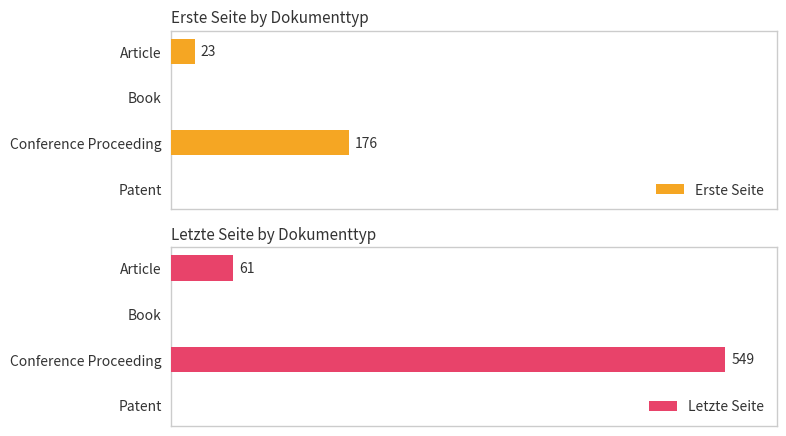

What is the difference between the Letzte Seite values at Book and Article?

61